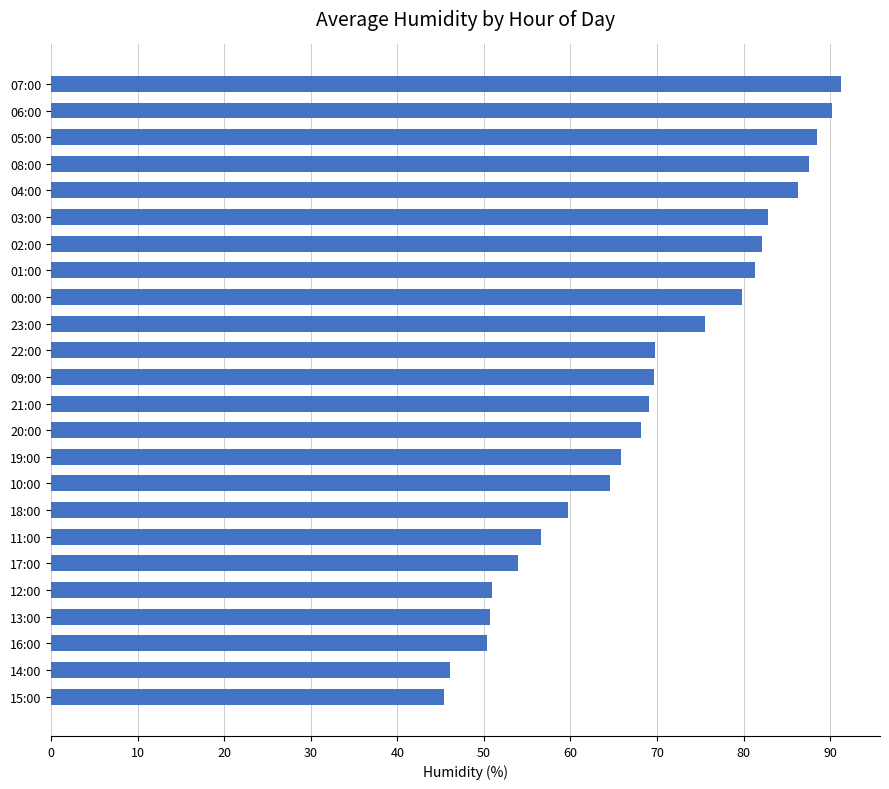

What is the smallest value displayed?

45.4